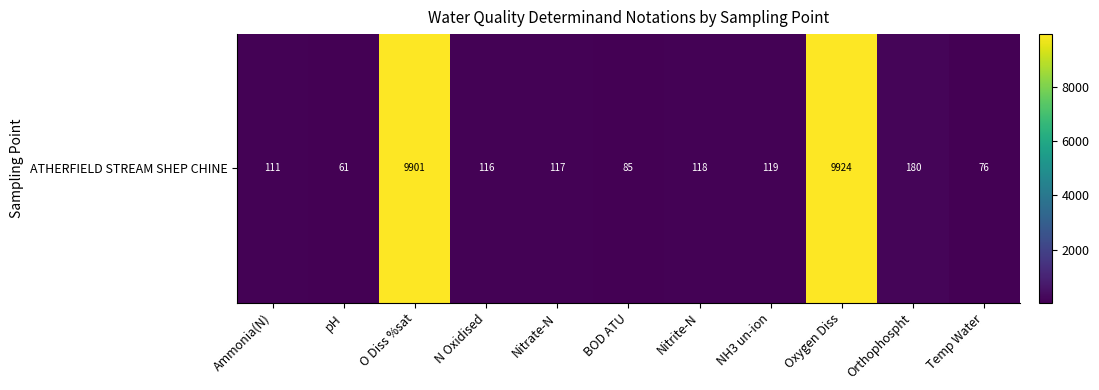

What is the change in value from Ammonia(N) to pH?

-50